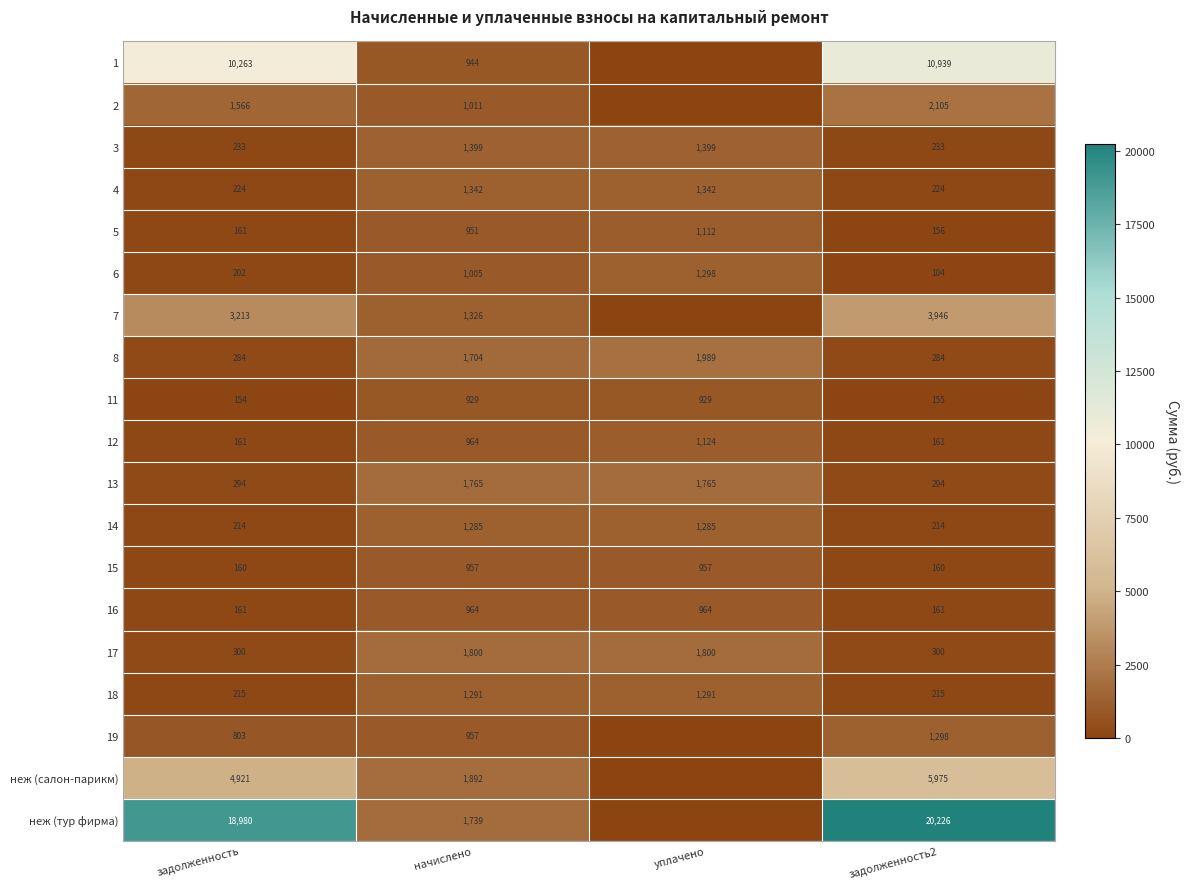

The value of 8 at задолженность2 is 284. True or false?

True